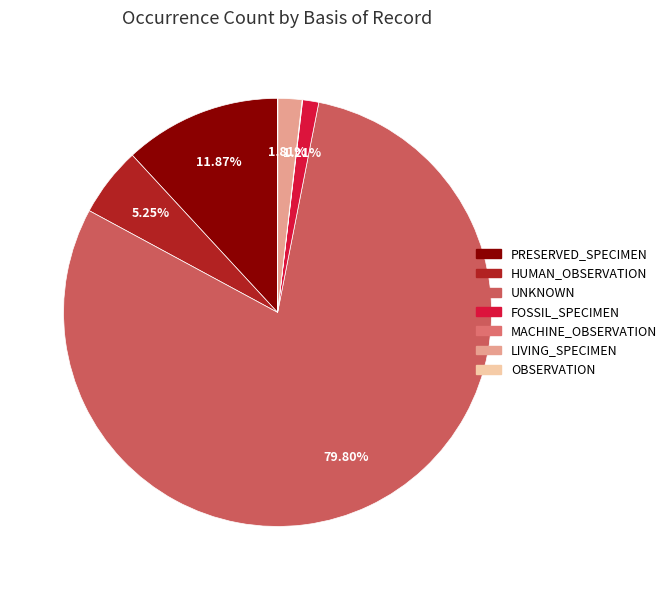

What is the total percentage of OBSERVATION and UNKNOWN?

79.8%